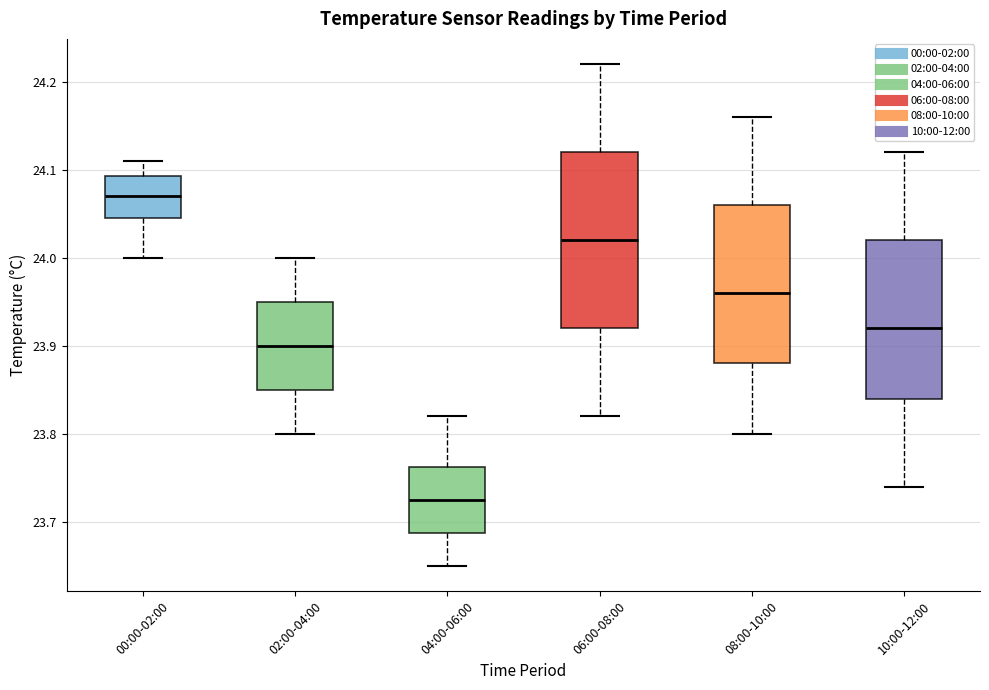

Reading left to right, transcribe this box plot: for each box, give where its median line is, the range the box spans, and where its two whiskers end, as read against the y-axis. The values are not printed on the chart, so give them approximately, as read against the axis.

00:00-02:00: median 24.07, box 24.05 to 24.09, whiskers 24.00 to 24.11
02:00-04:00: median 23.90, box 23.85 to 23.95, whiskers 23.80 to 24.00
04:00-06:00: median 23.73, box 23.69 to 23.76, whiskers 23.65 to 23.82
06:00-08:00: median 24.02, box 23.92 to 24.12, whiskers 23.82 to 24.22
08:00-10:00: median 23.96, box 23.88 to 24.06, whiskers 23.80 to 24.16
10:00-12:00: median 23.92, box 23.84 to 24.02, whiskers 23.74 to 24.12